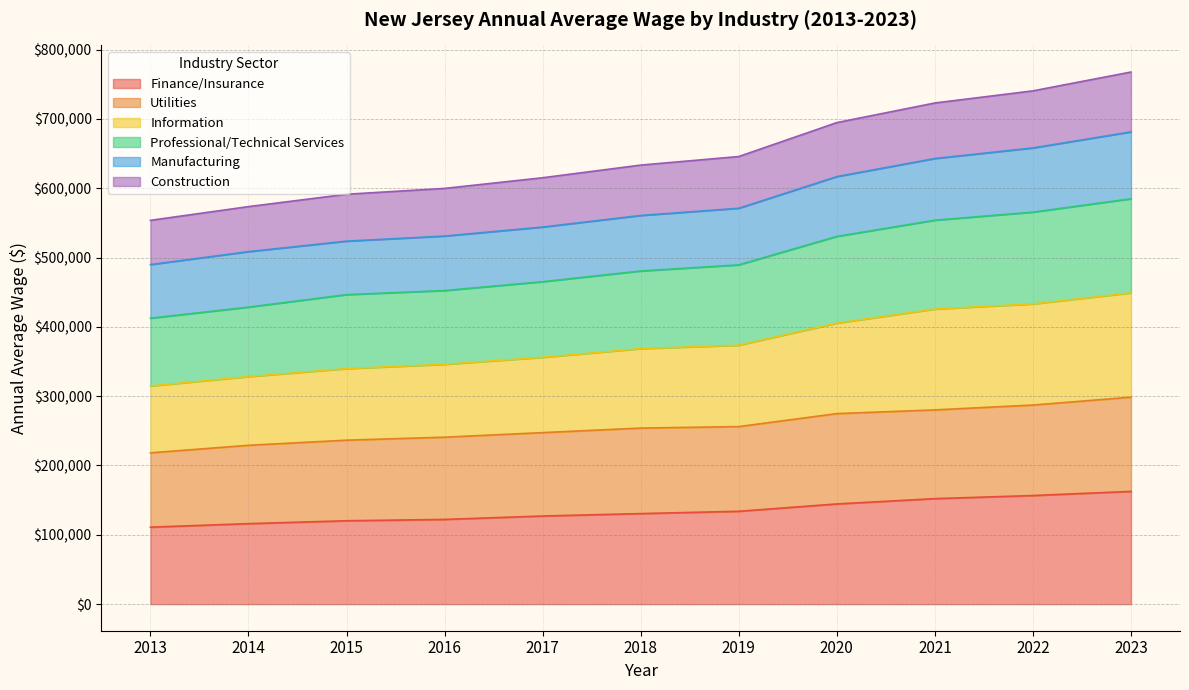

True or false: Finance/Insurance and Construction cross at least once.

False